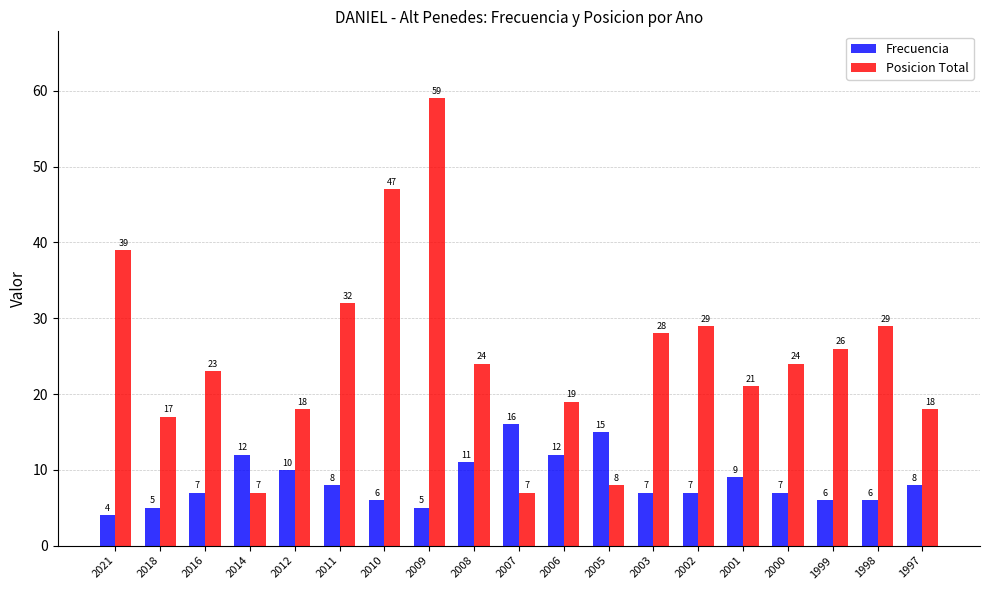

Are the bars grouped side by side (vs. stacked)?

Yes